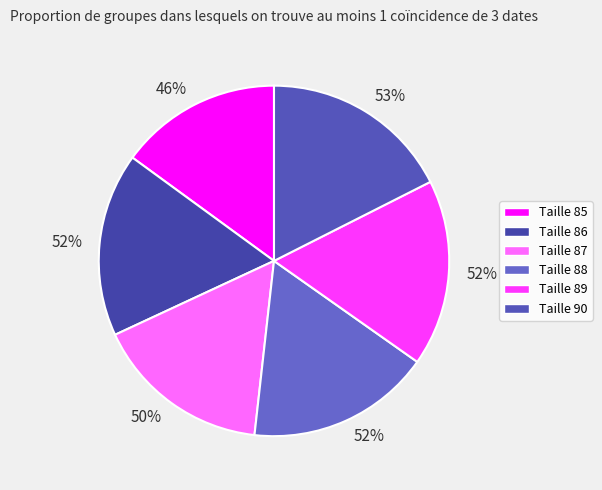

What is the largest slice in the pie chart?

90